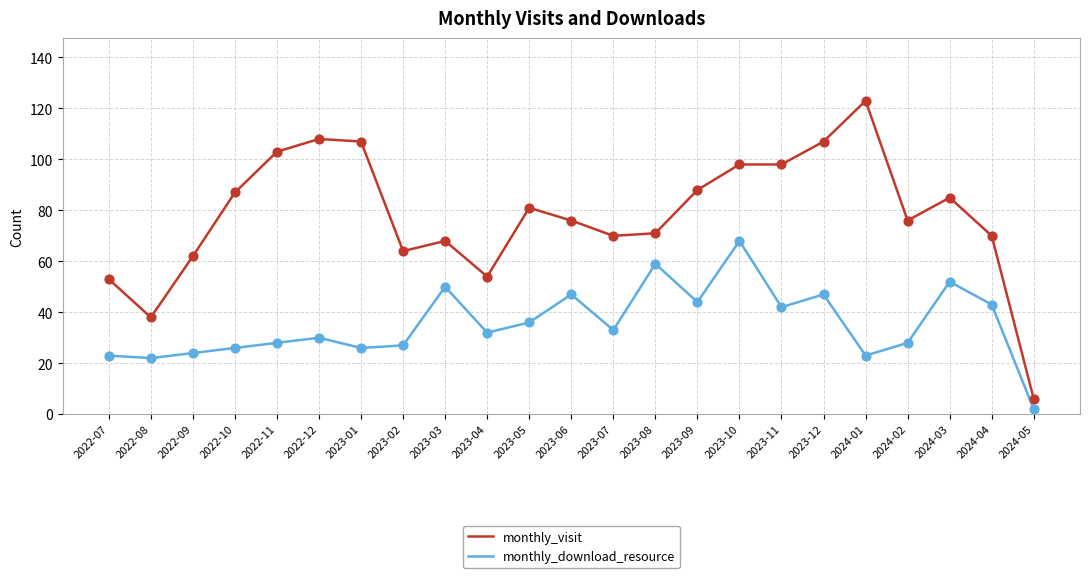

Is the value of monthly_download_resource at 2023-01 greater than the value of monthly_visit at 2023-12?

No